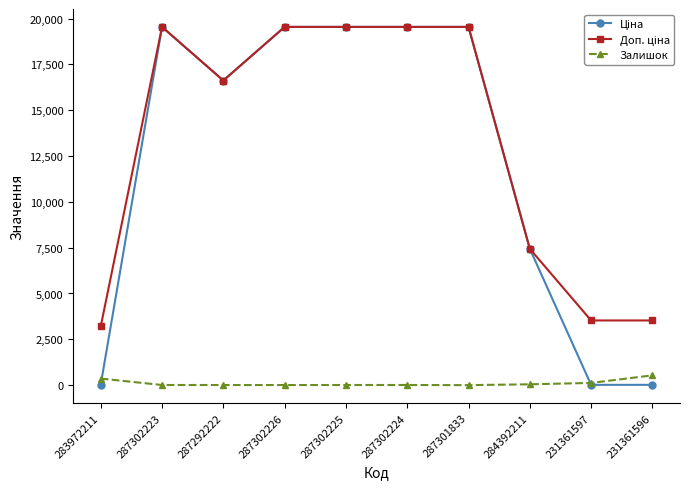

At how many categories does at least one series exceed 17445?

5